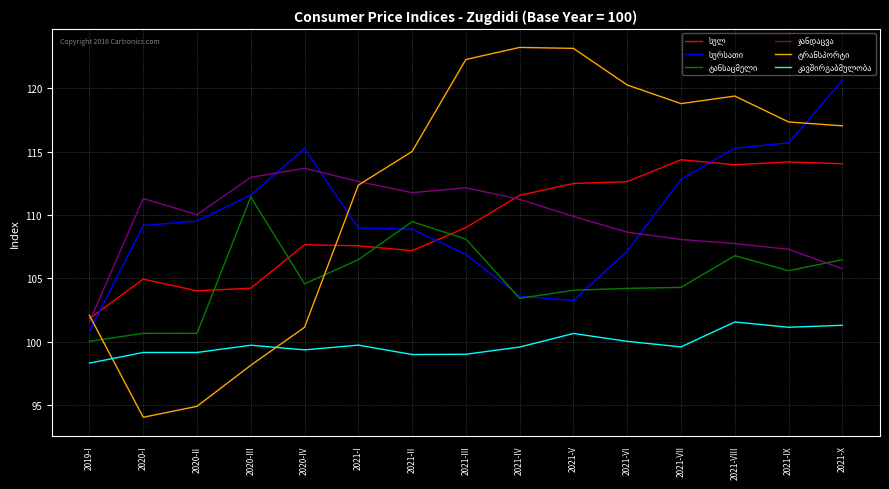

Which label corresponds to the smallest value in the chart?

2020-I